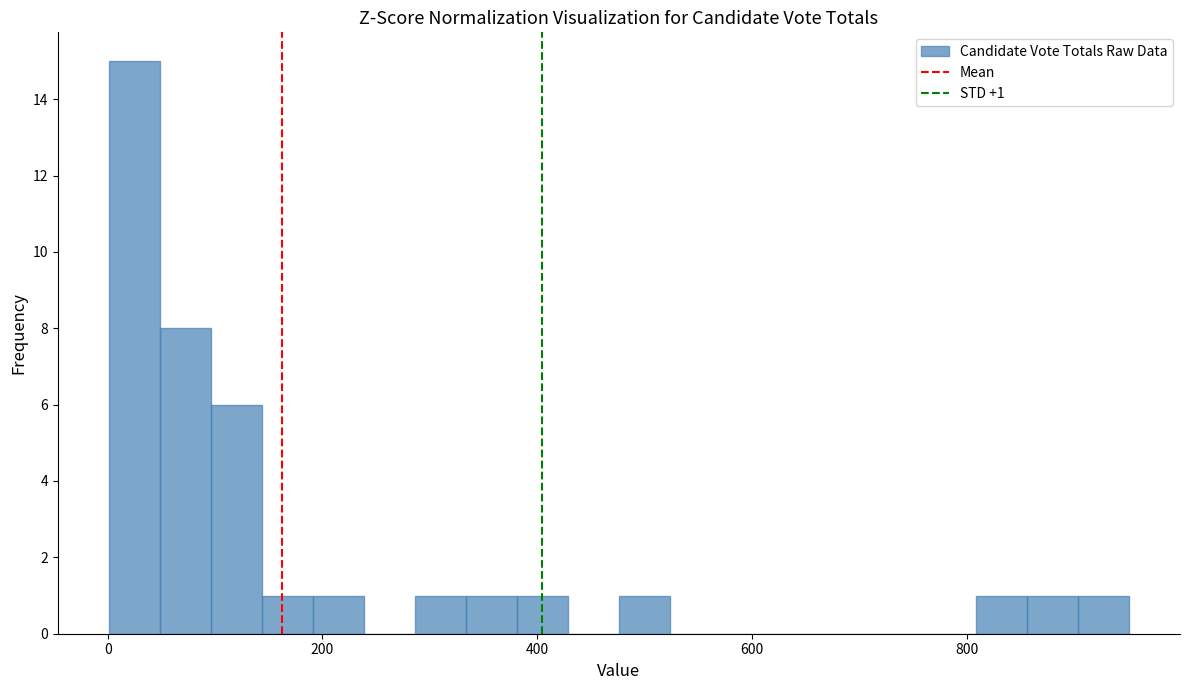

Read against the x-axis, roughly where is the centre of the tallest bar?

20